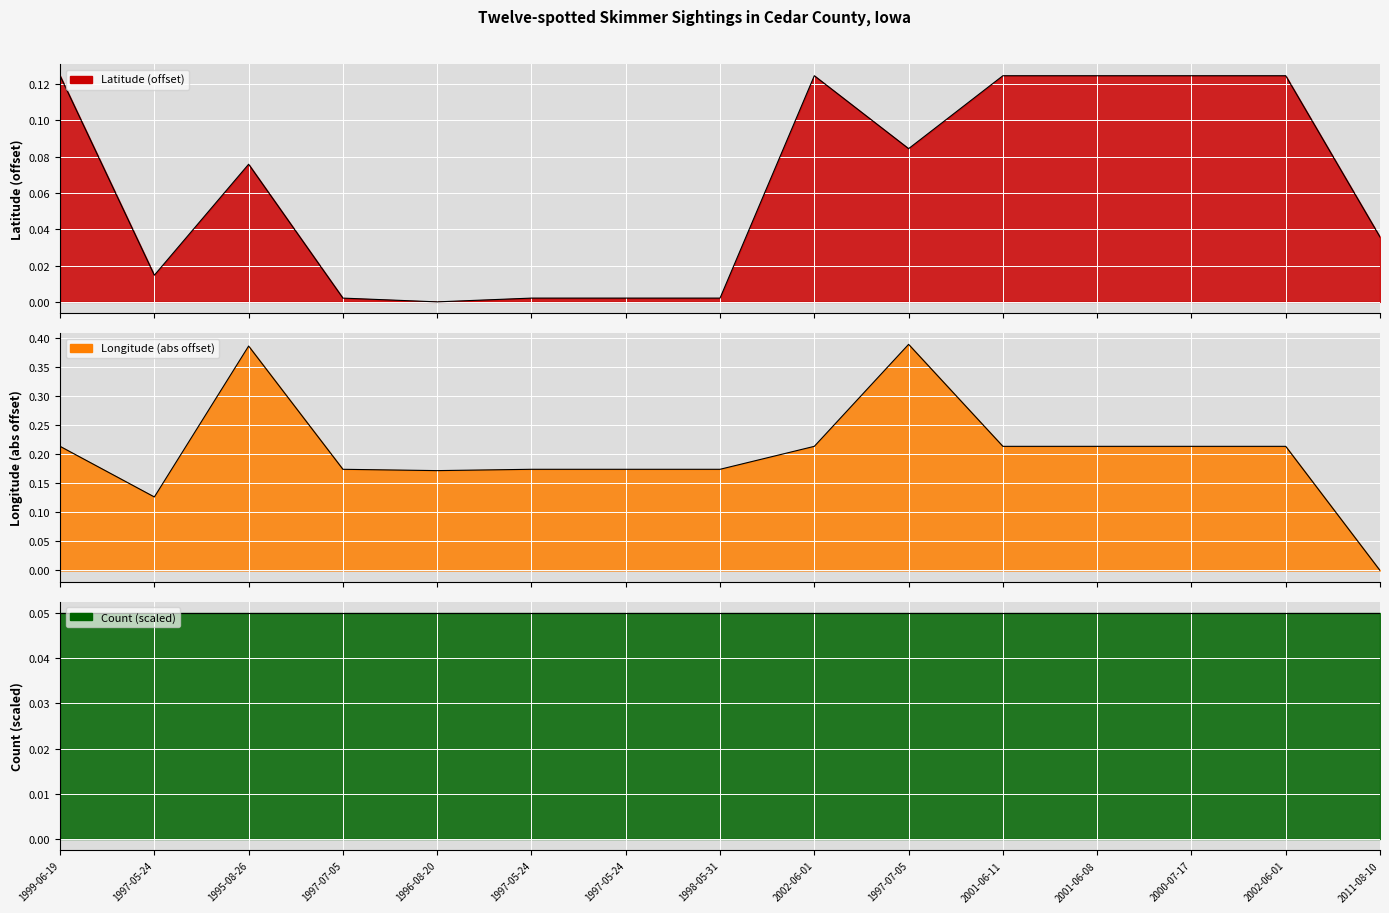

Which series has the widest spread of values?

Longitude